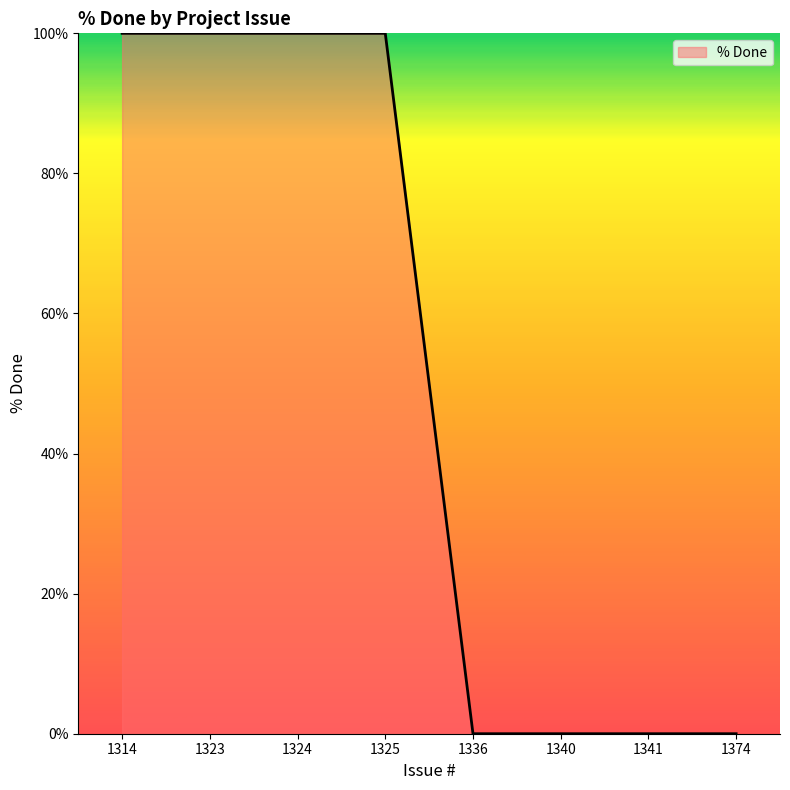

What is the greatest value displayed?

100